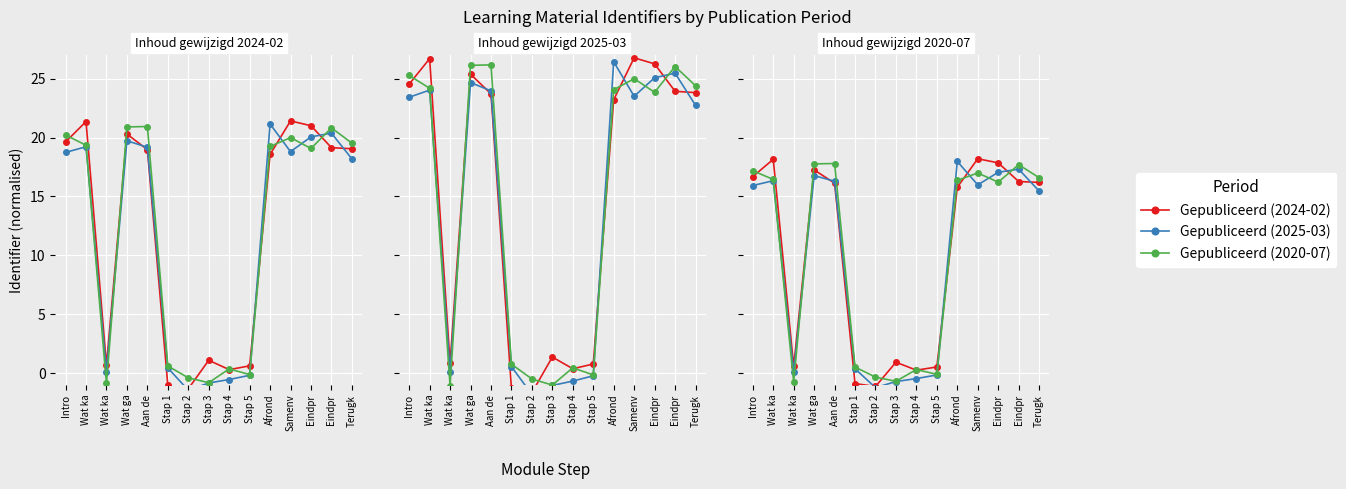

How many interior local peaks does the Gepubliceerd (2024-02) series have?

4